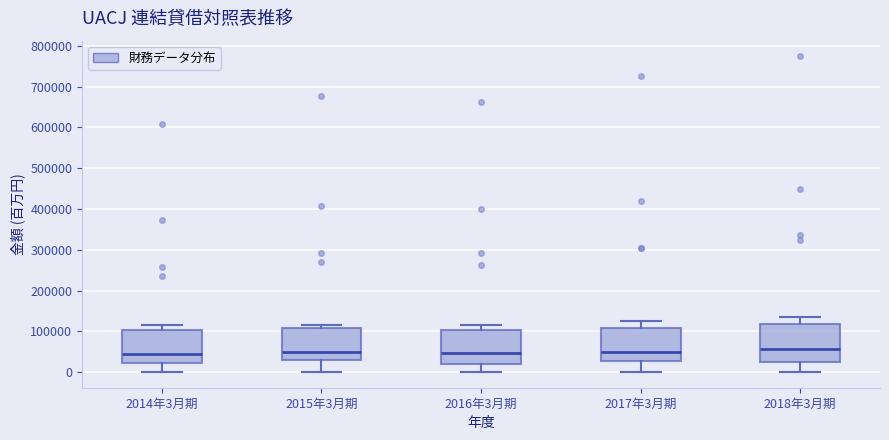

Reading left to right, transcribe this box plot: for each box, give where its median line is, the range the box spans, and where its two whiskers end, as read against the y-axis. The values are not printed on the chart, so give them approximately, as read against the axis.

2014年3月期: median 40000, box 20000 to 100000, whiskers 0 to 120000
2015年3月期: median 50000, box 30000 to 110000, whiskers 0 to 120000
2016年3月期: median 50000, box 20000 to 100000, whiskers 0 to 120000
2017年3月期: median 50000, box 30000 to 110000, whiskers 0 to 130000
2018年3月期: median 60000, box 30000 to 120000, whiskers 0 to 140000